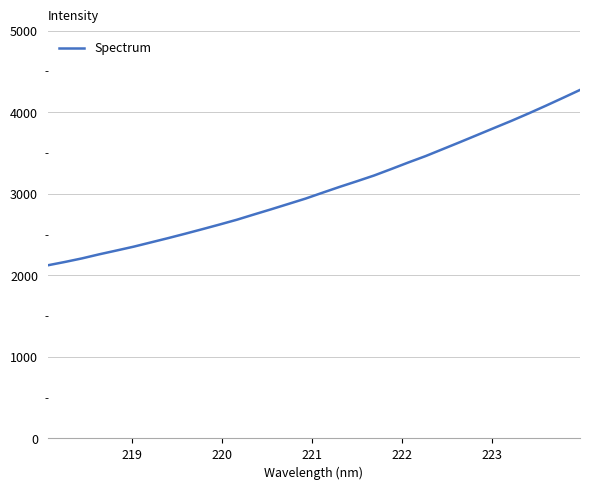

How many lines are shown in the chart?

1